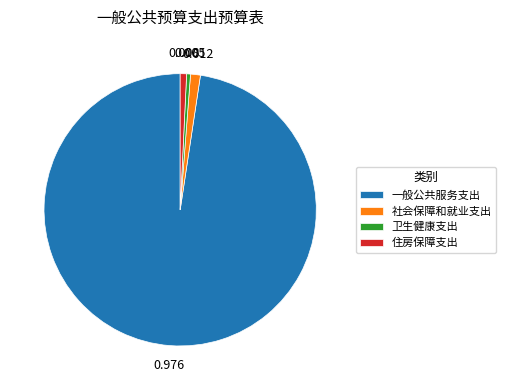

Approximately how many times larger is the value at 一般公共服务支出 compared to 卫生健康支出?

213.4